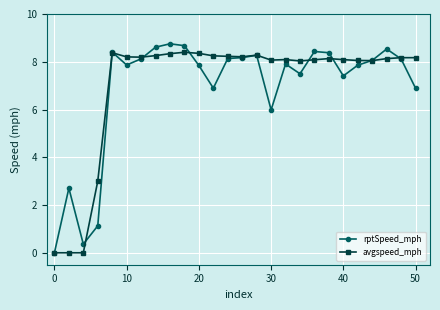

What is the highest value of the avgspeed_mph series?

8.4